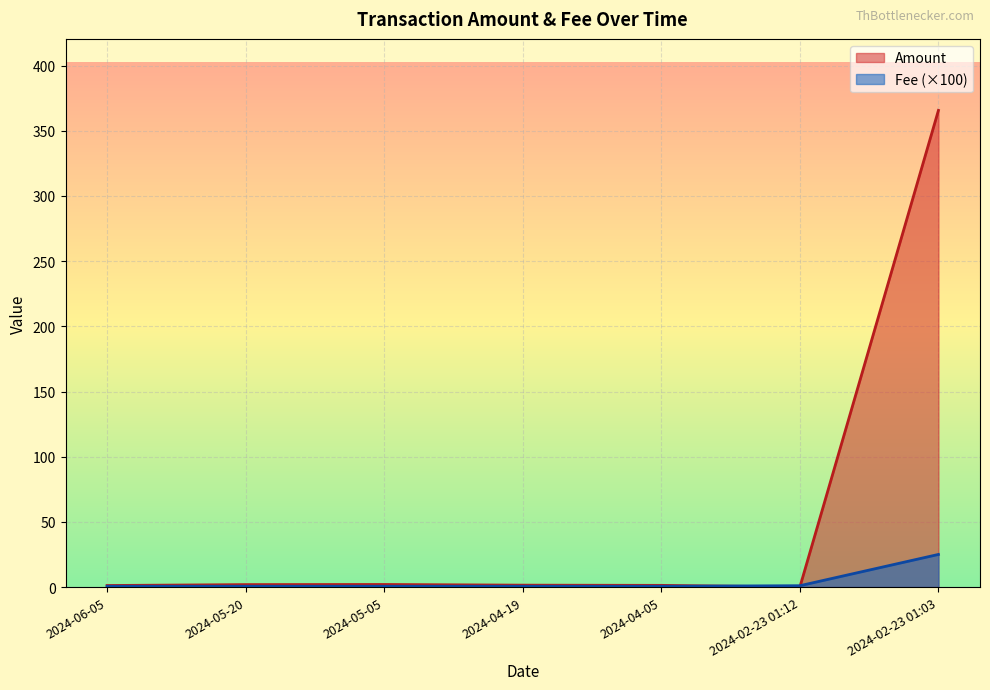

Which series has the largest range (max minus min)?

Amount